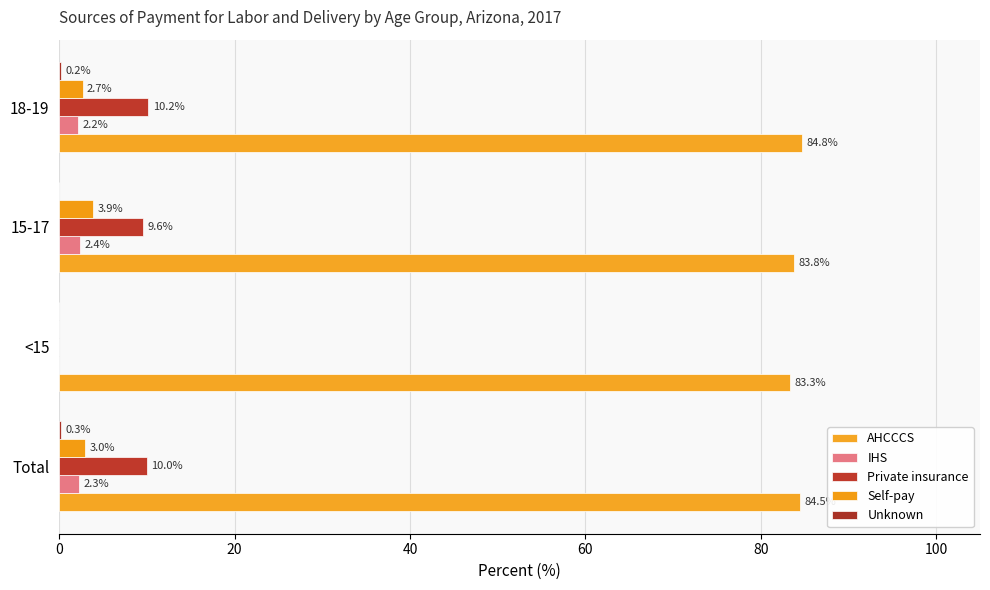

Reading left to right, extract all data points from this chart.

AHCCCS: 84.5	83.3	83.8	84.8
IHS: 2.3	0.0	2.4	2.2
Private insurance: 10.0	0.0	9.6	10.2
Self-pay: 3.0	0.0	3.9	2.7
Unknown: 0.3	0.0	0.0	0.2